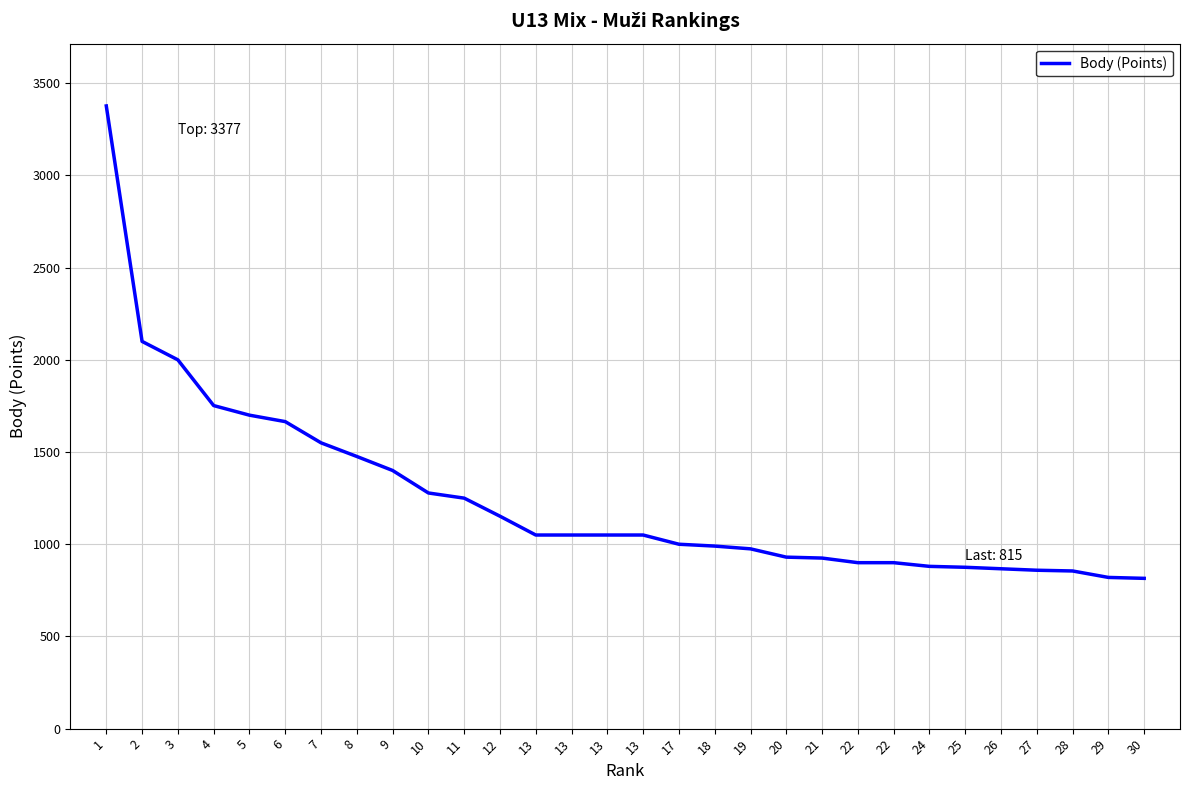

The value at 20 is 1559. True or false?

False